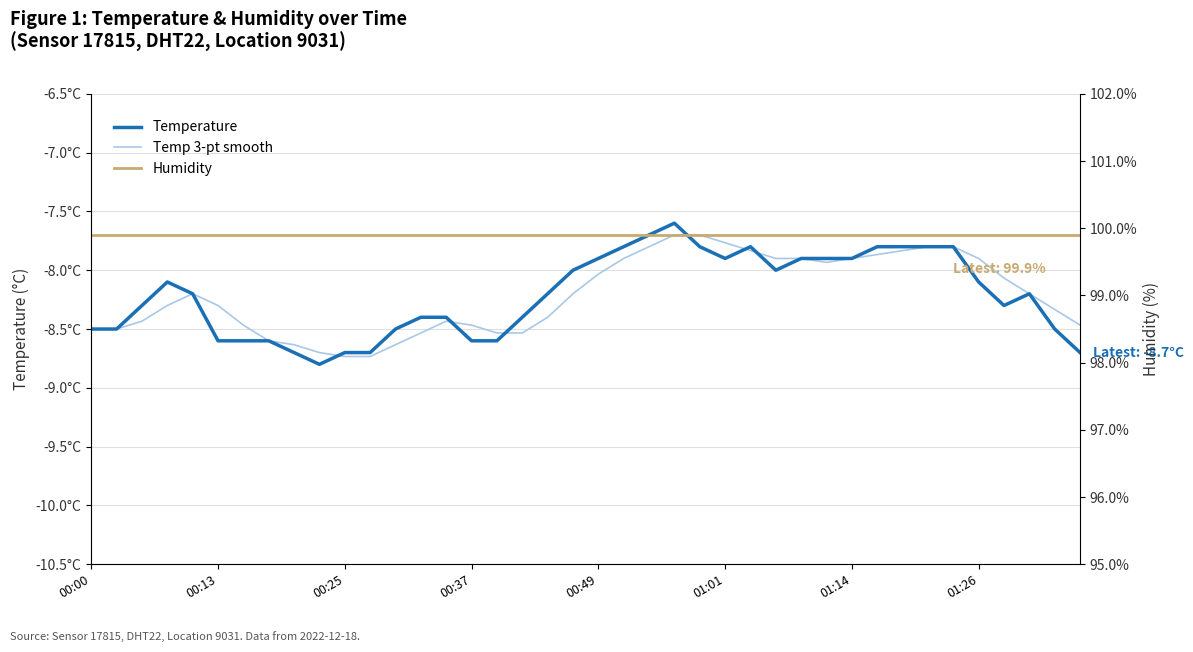

Is this an area chart (filled region under the line)?

No